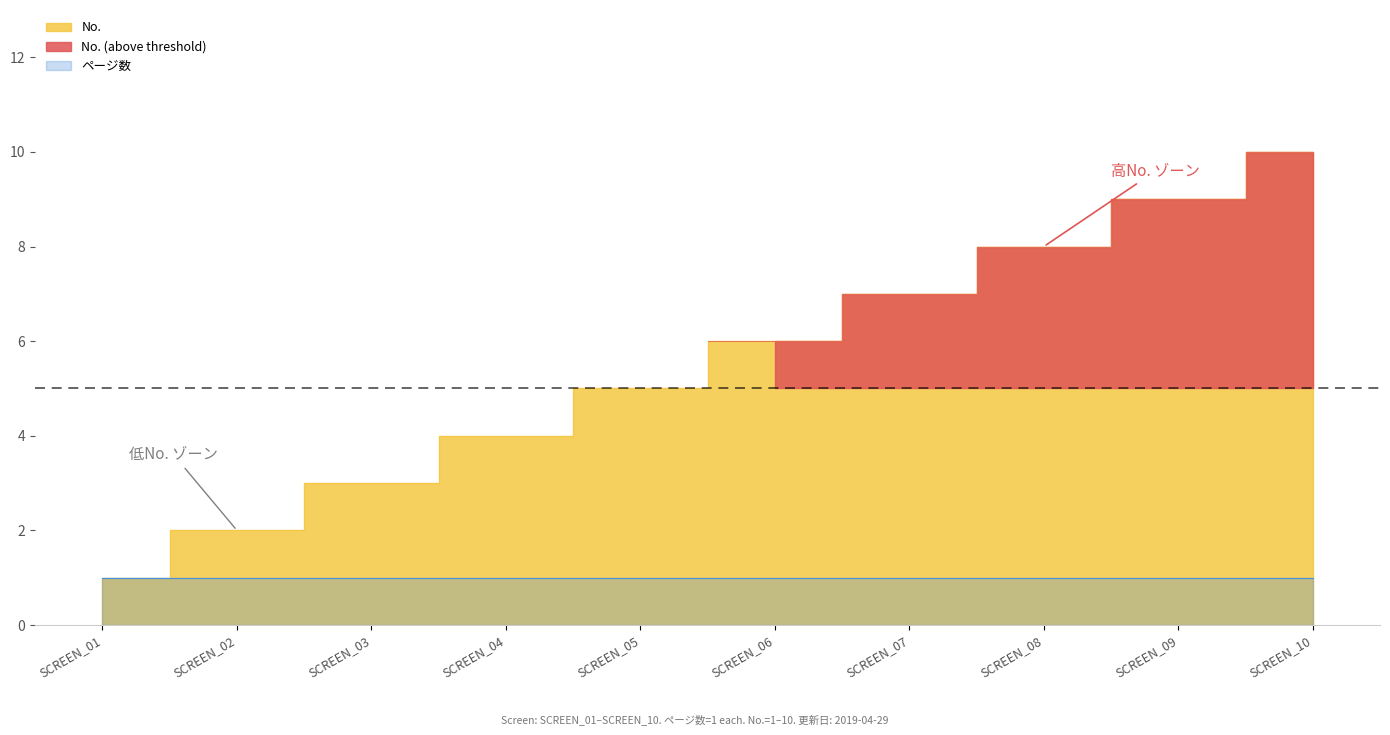

How many lines are shown in the chart?

1